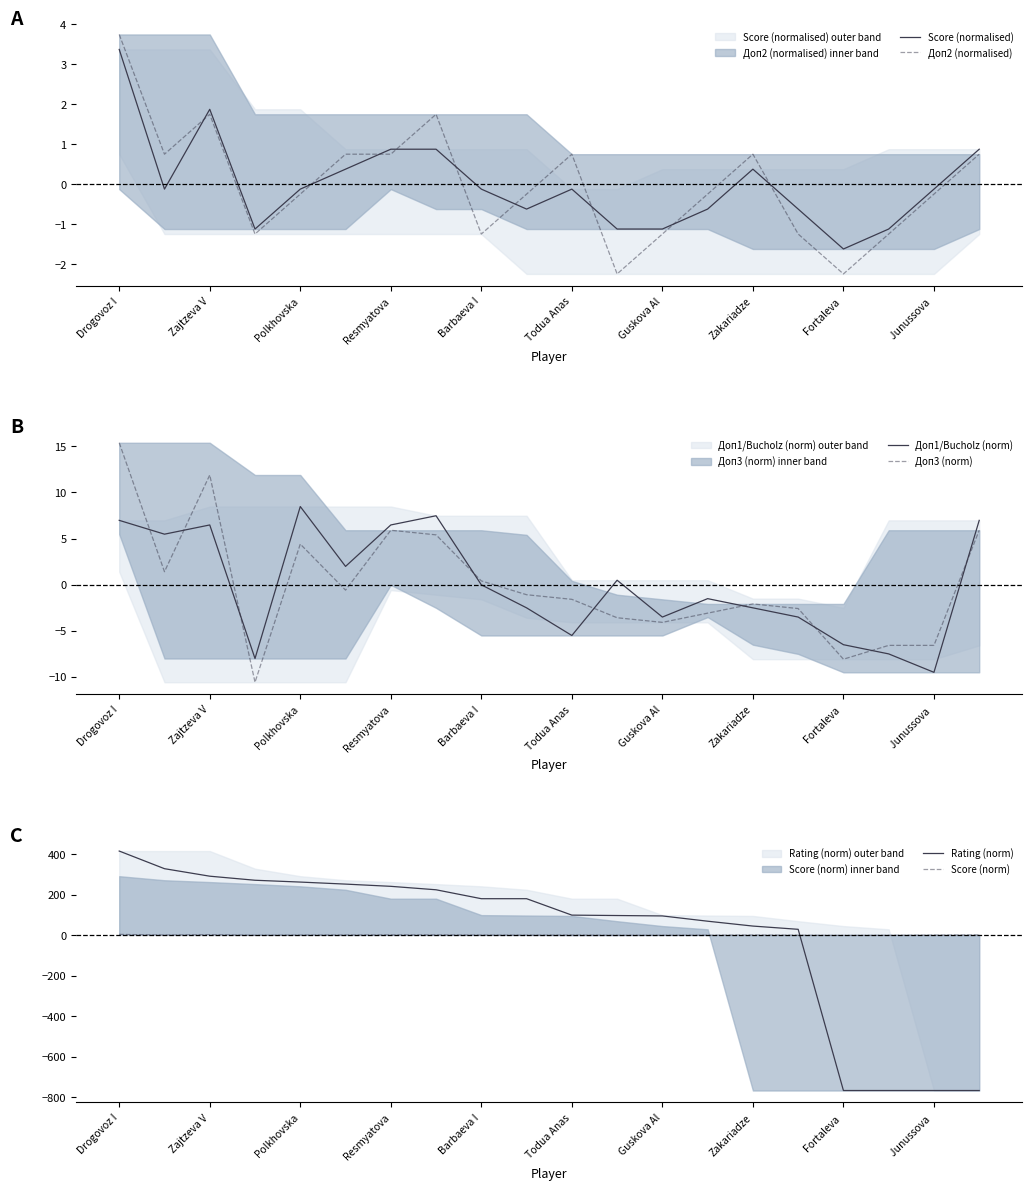

Does the chart display data point markers on the line(s)?

No